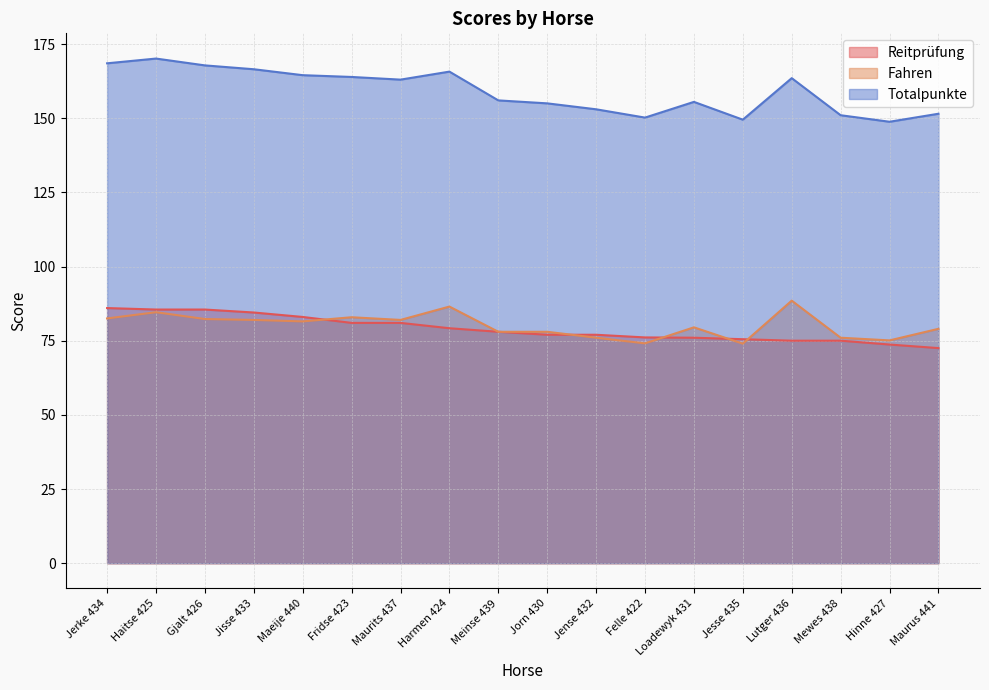

Where is the first local maximum for Totalpunkte?

Haitse 425